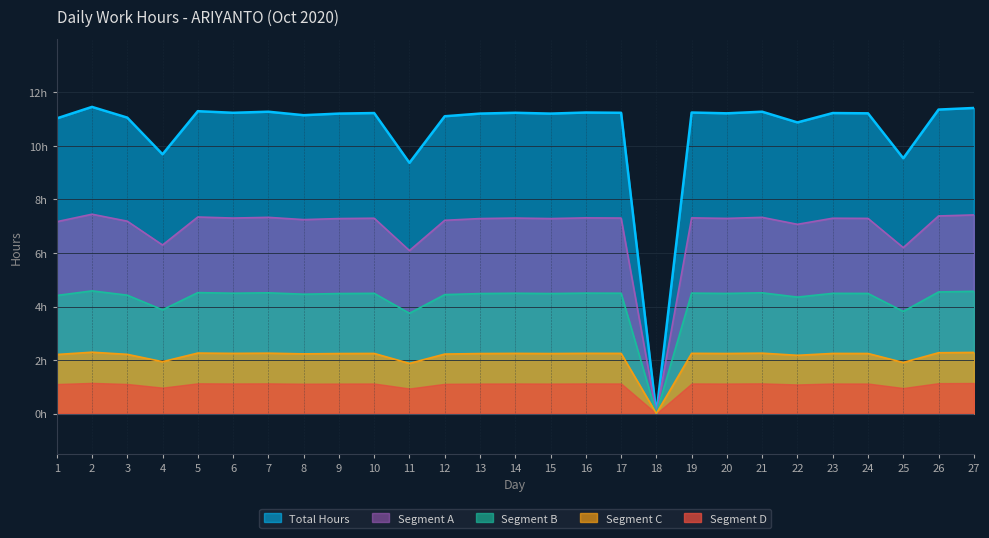

True or false: the data has more than 2 interior local peaks.

True